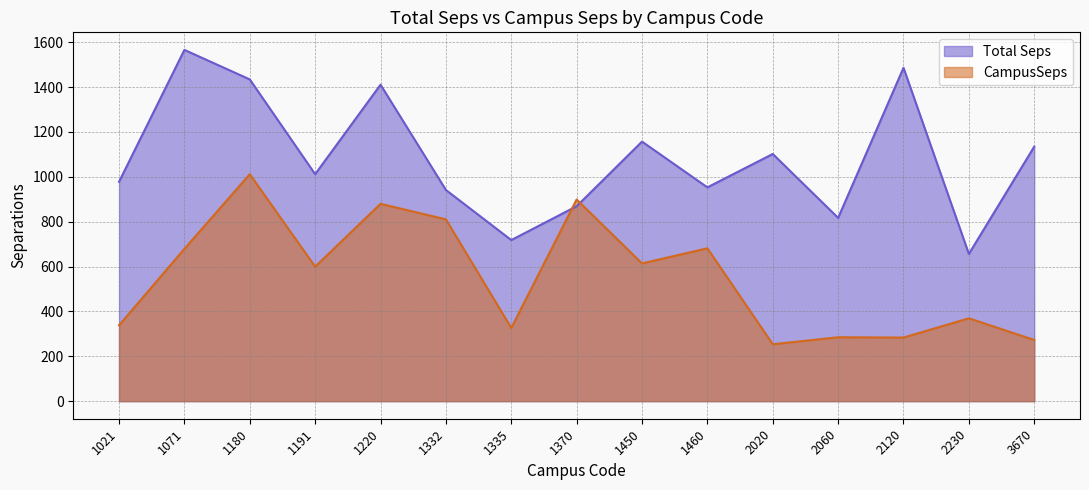

What is the sum of all CampusSeps values?

8302.3